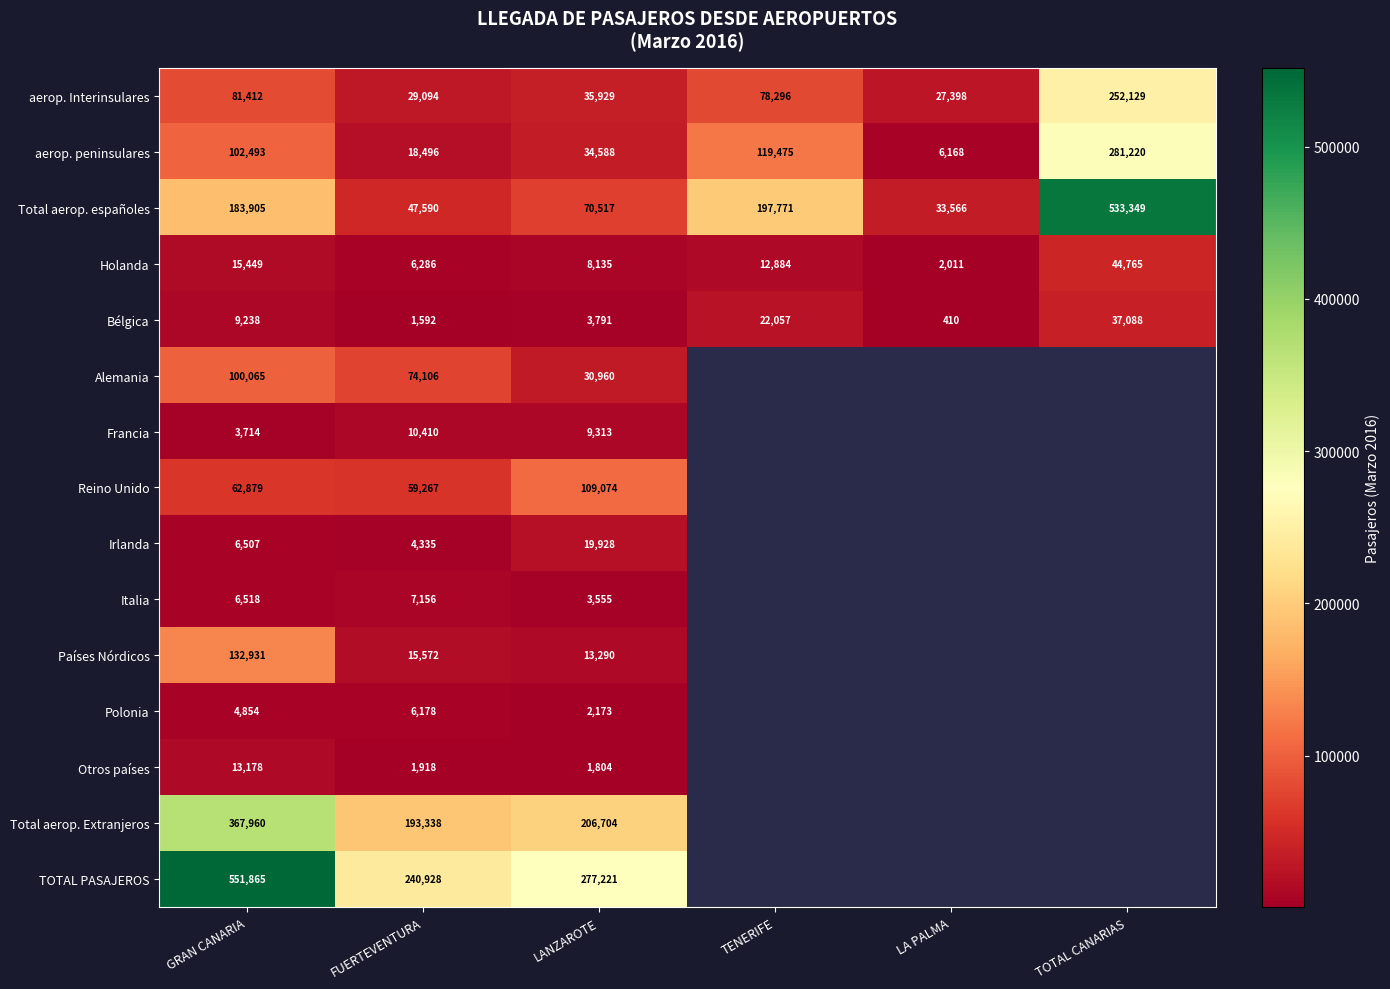

Rank the categories by aerop. Interinsulares value from highest to lowest.

TOTAL CANARIAS, GRAN CANARIA, TENERIFE, LANZAROTE, FUERTEVENTURA, LA PALMA